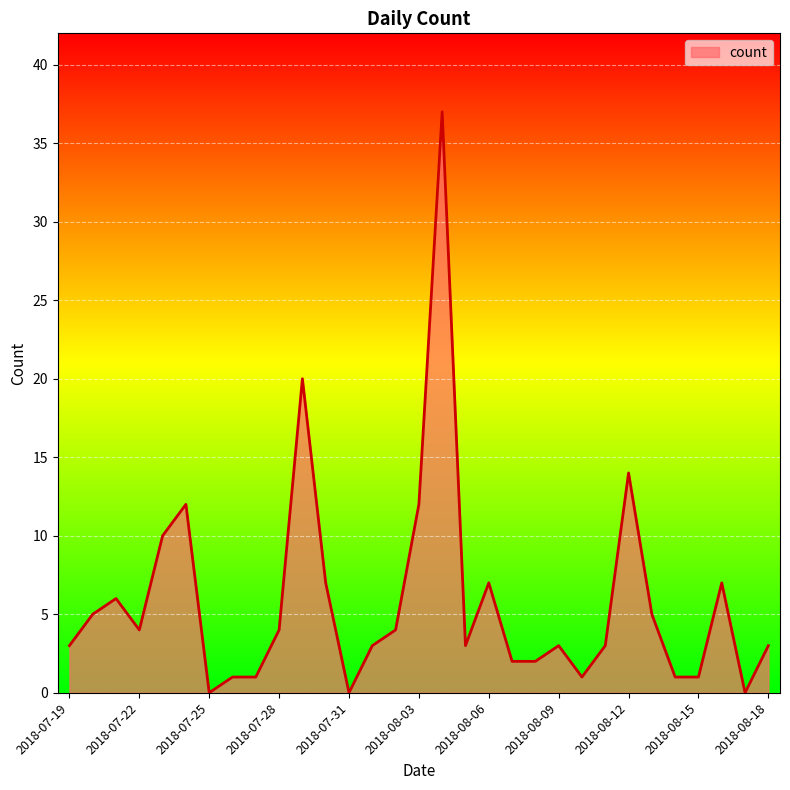

Does the chart display data point markers on the line(s)?

No